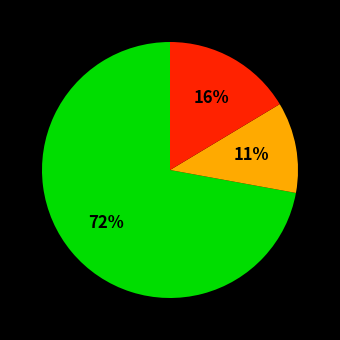

Is there a majority slice in this chart?

Yes